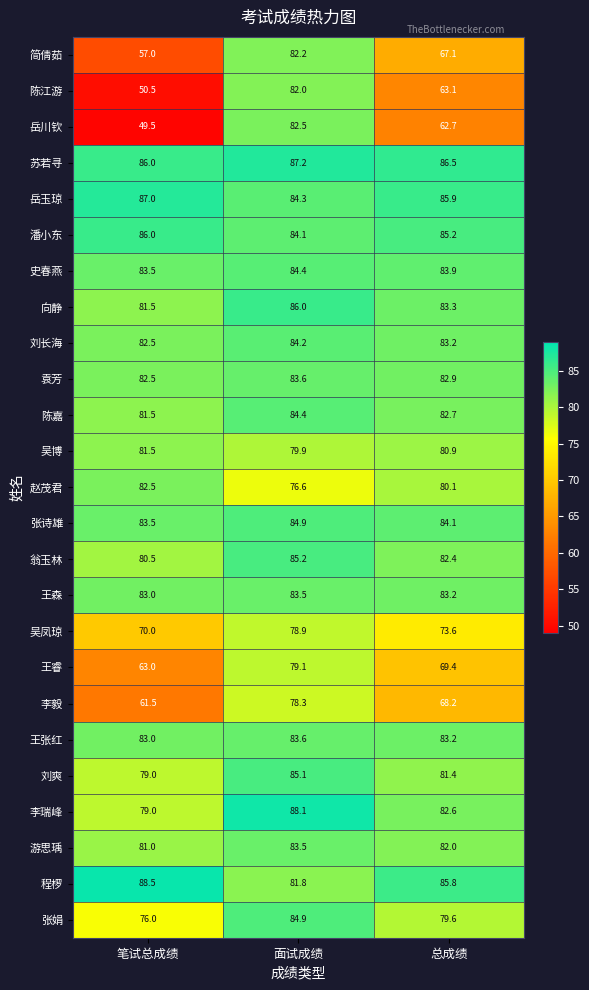

Which series has the largest range (max minus min)?

岳川钦